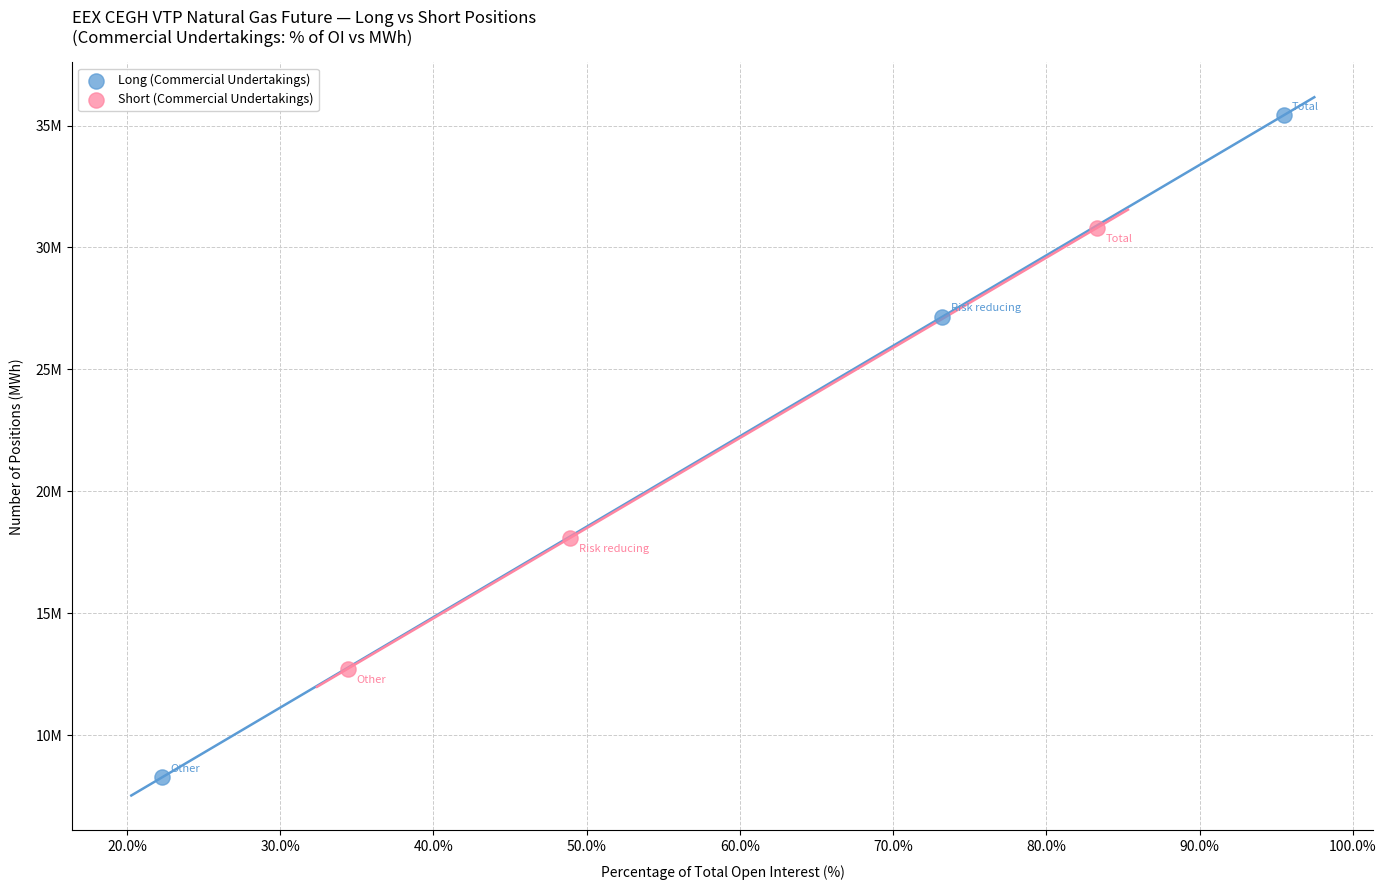

What are all the series names shown in the legend?

Long (Commercial Undertakings), Short (Commercial Undertakings)